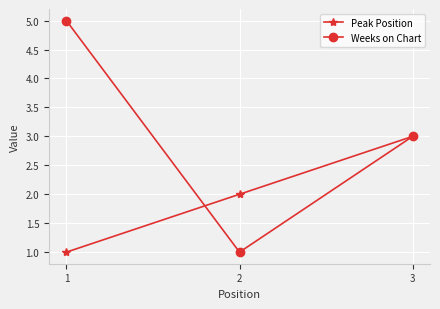

What are all the series names shown in the legend?

Peak Position, Weeks on Chart